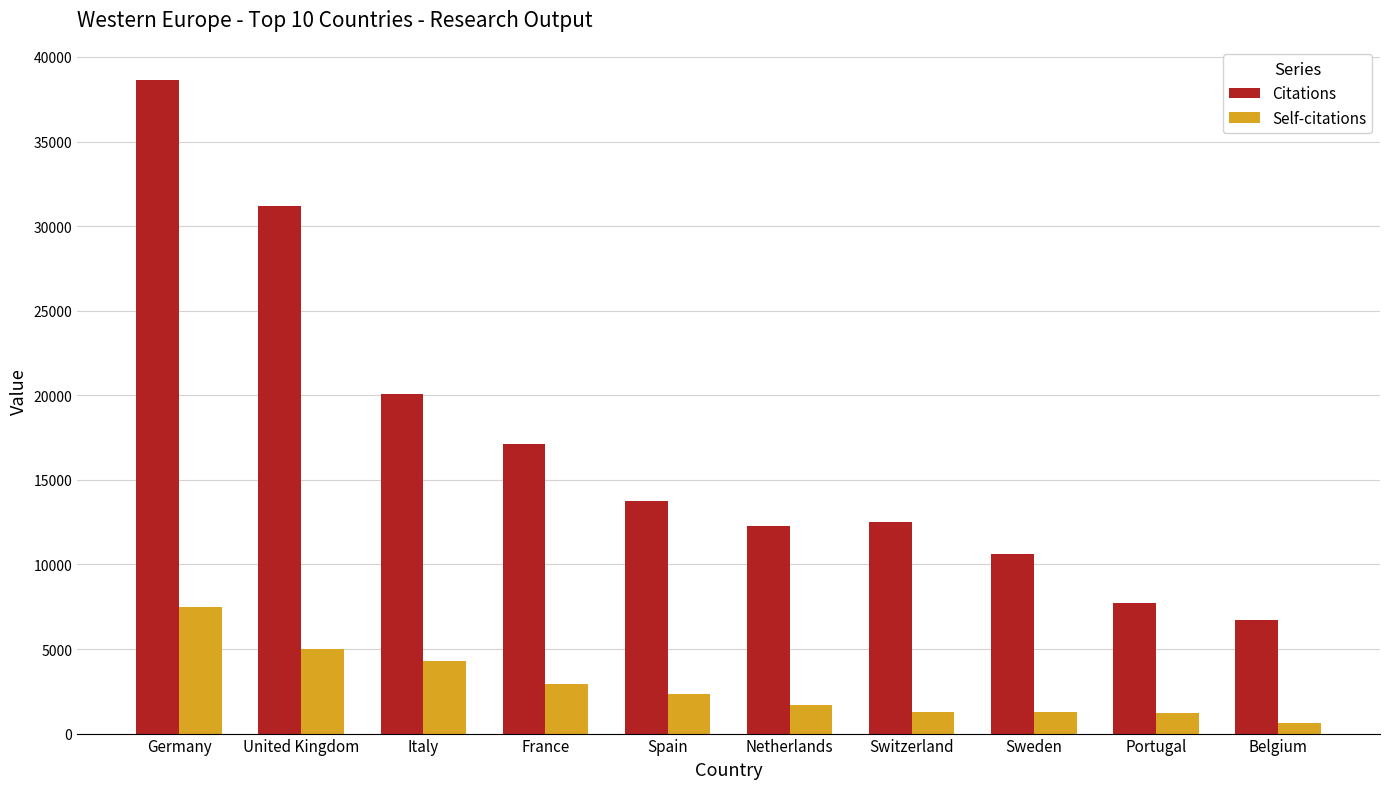

How many groups of bars are there?

10